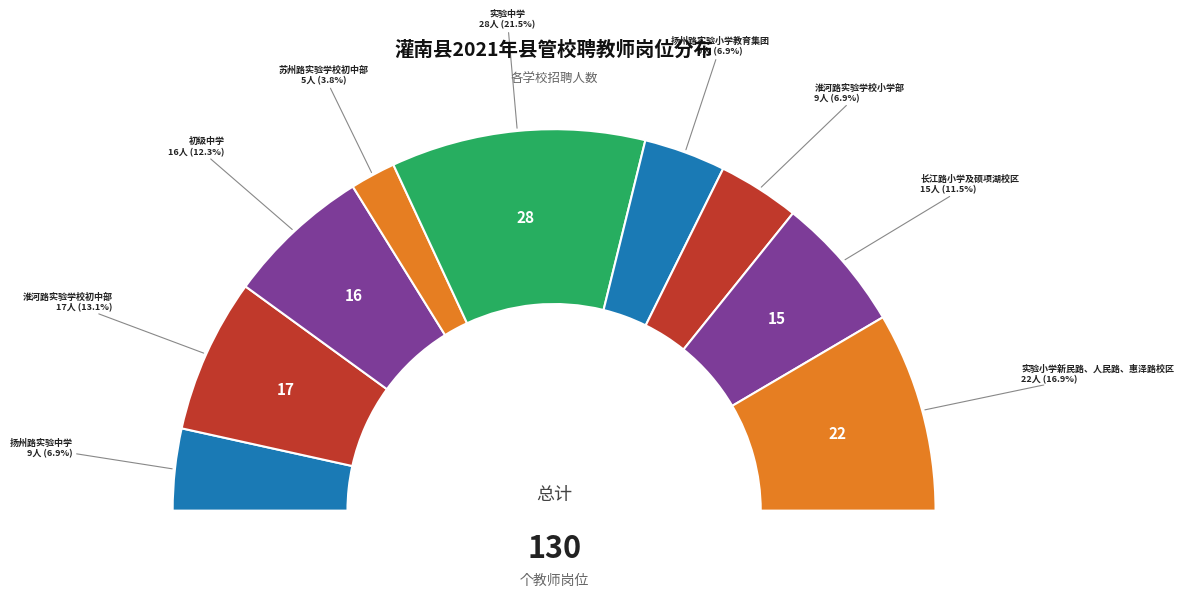

To the nearest percent, what is the difference between the largest and smallest slice percentages?

18%